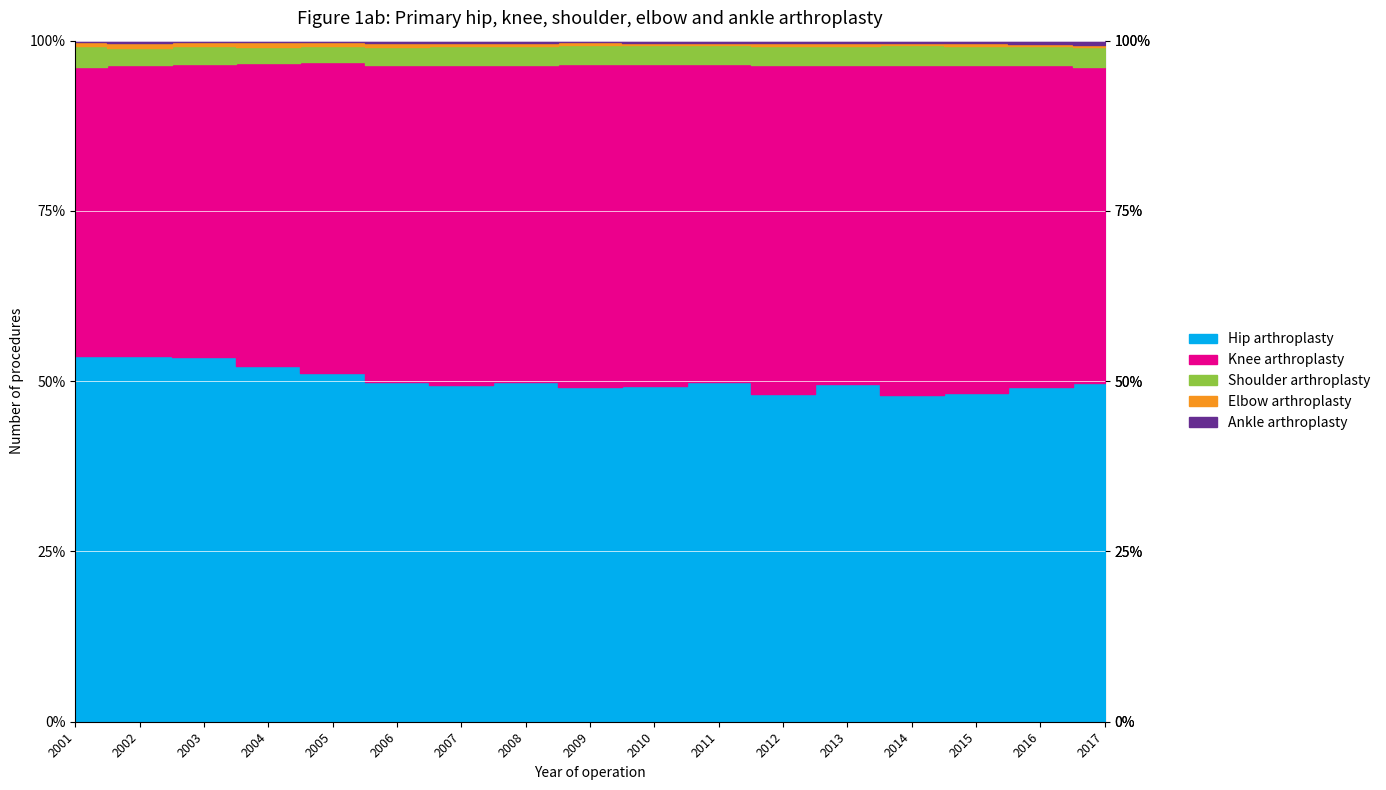

True or false: Shoulder arthroplasty and Knee arthroplasty cross at least once.

False